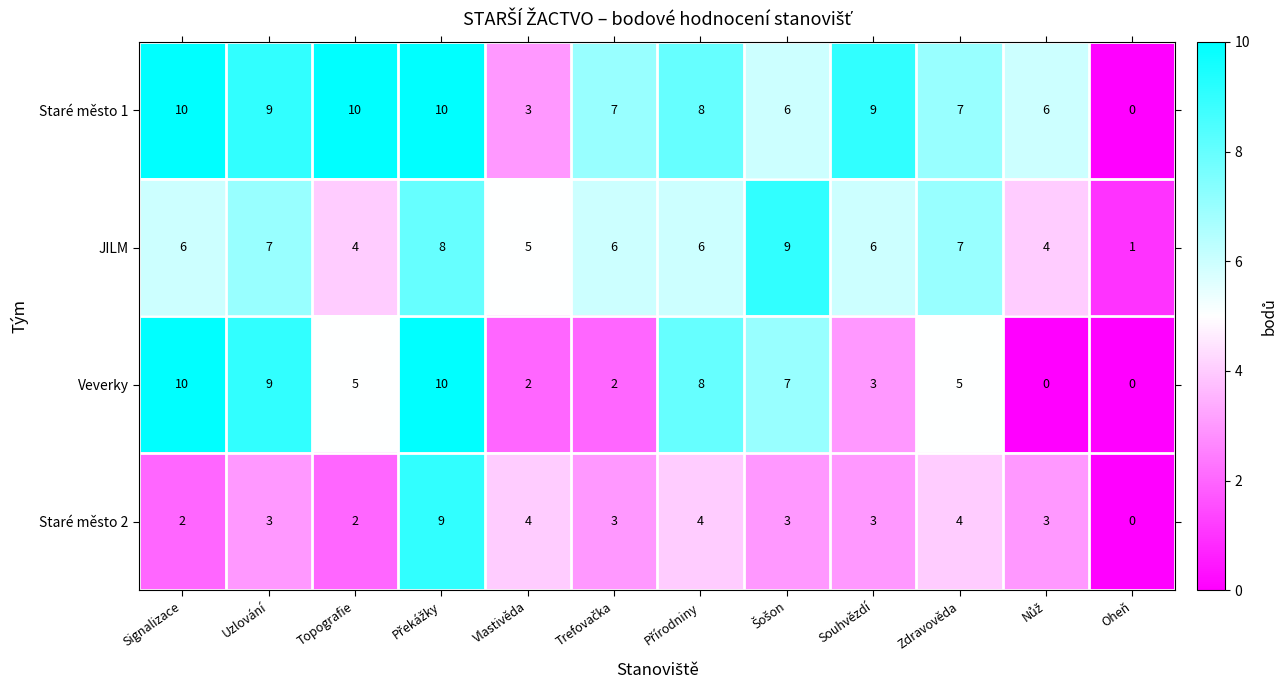

What is the total value across all series at Uzlování?

28